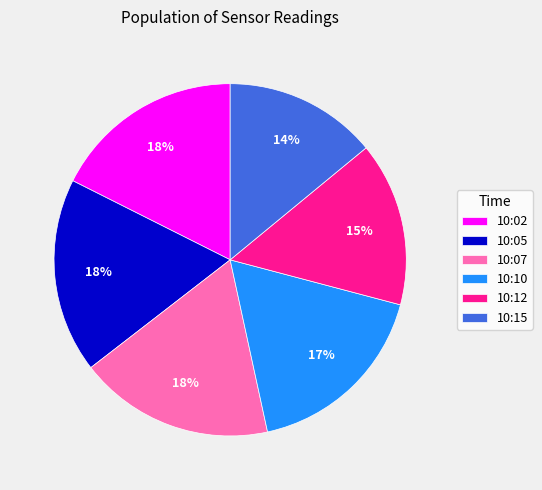

True or false: 10:12 accounts for 15% of the total.

True